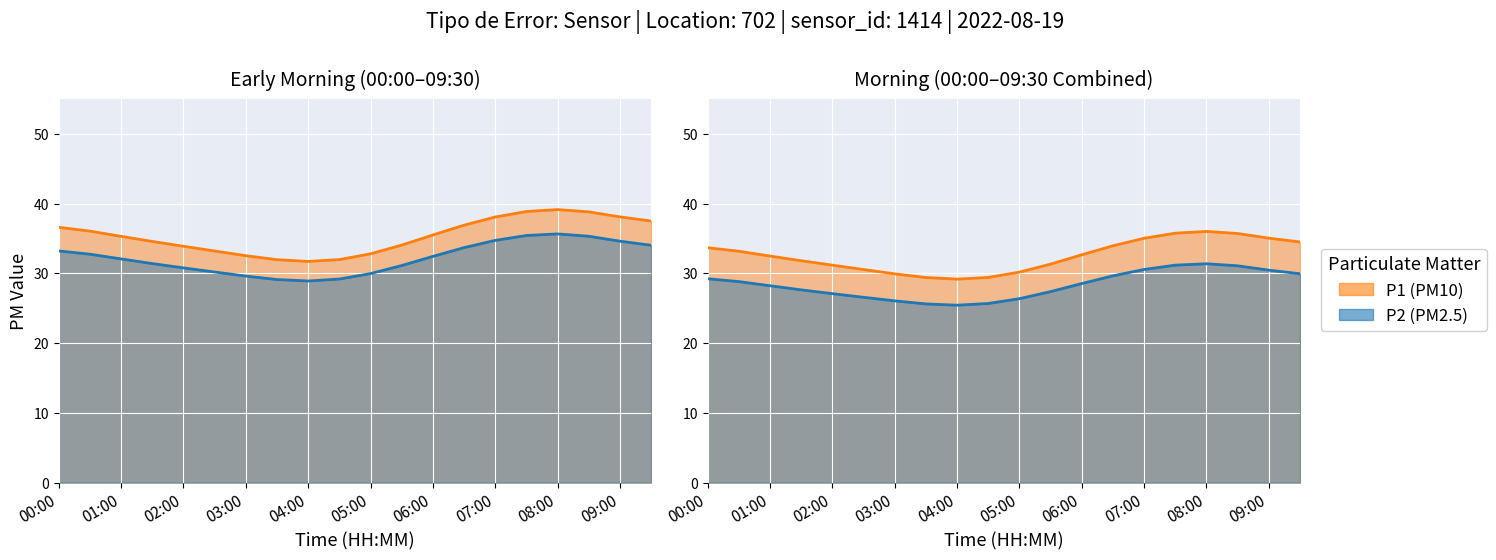

Is it true that the value at 02:30 is 44.8?

False